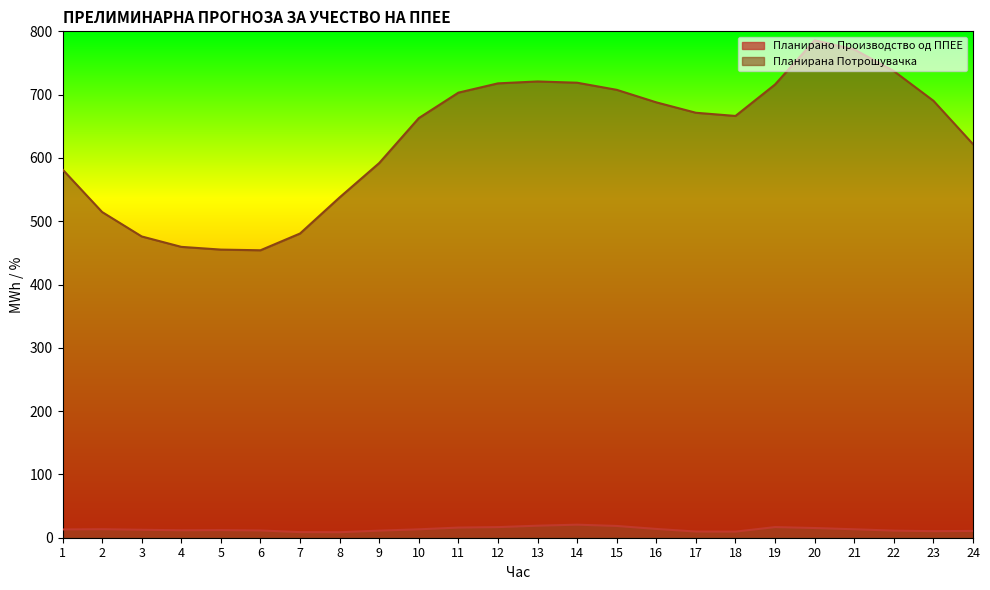

At 9, list the series in order from smallest to largest.

Планирано Производство од ППЕЕ, Планирана Потрошувачка